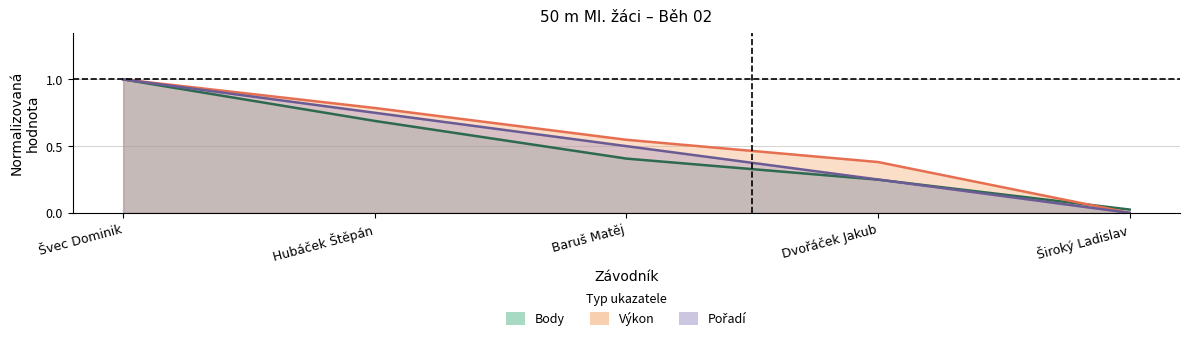

True or false: Body – střed has more than 1 interior local peaks.

False